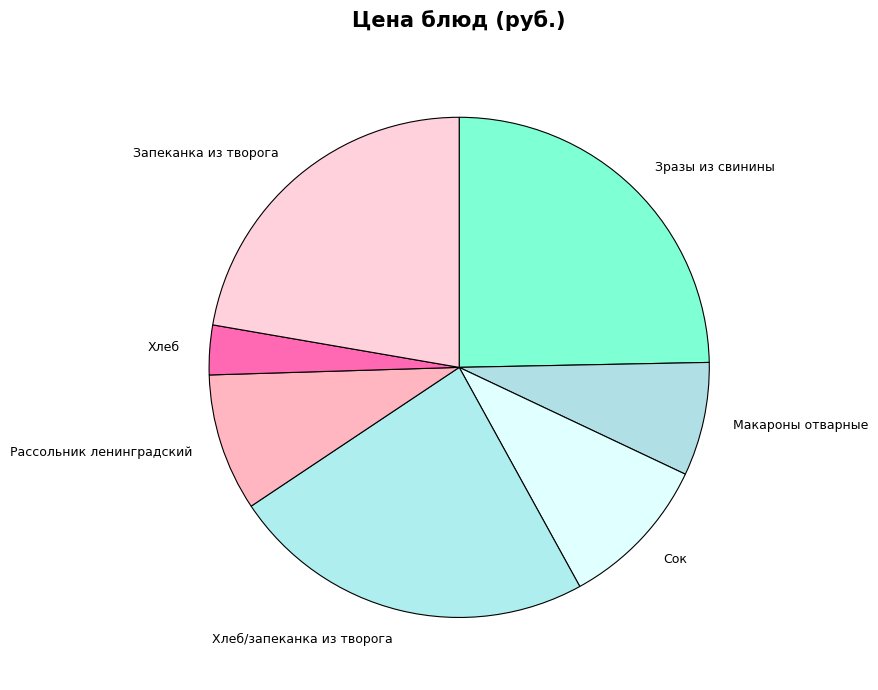

Count the number of slices in the pie.

7